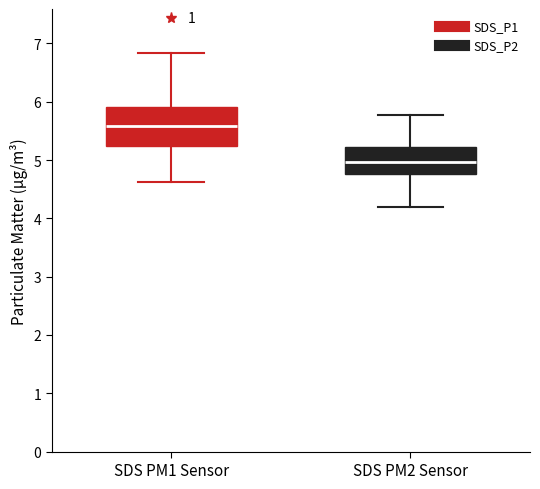

Which box has the highest median line?

SDS PM1 Sensor